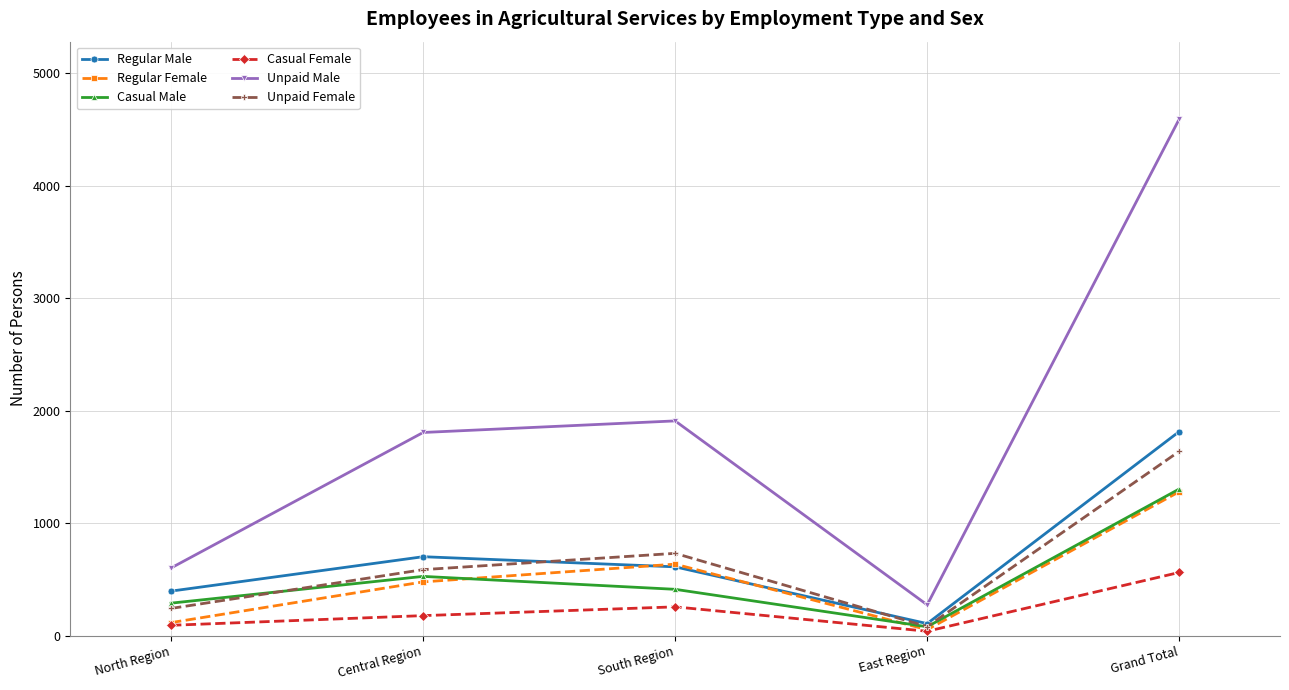

At how many categories does at least one series exceed 1208?

3